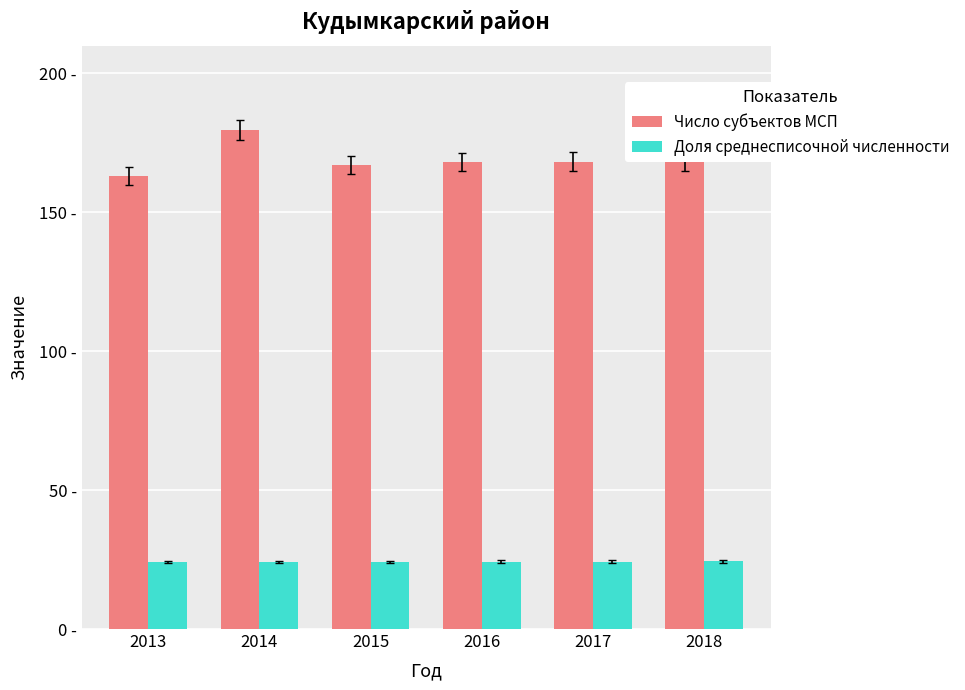

Which has a higher value, 2016 or 2013?

2016